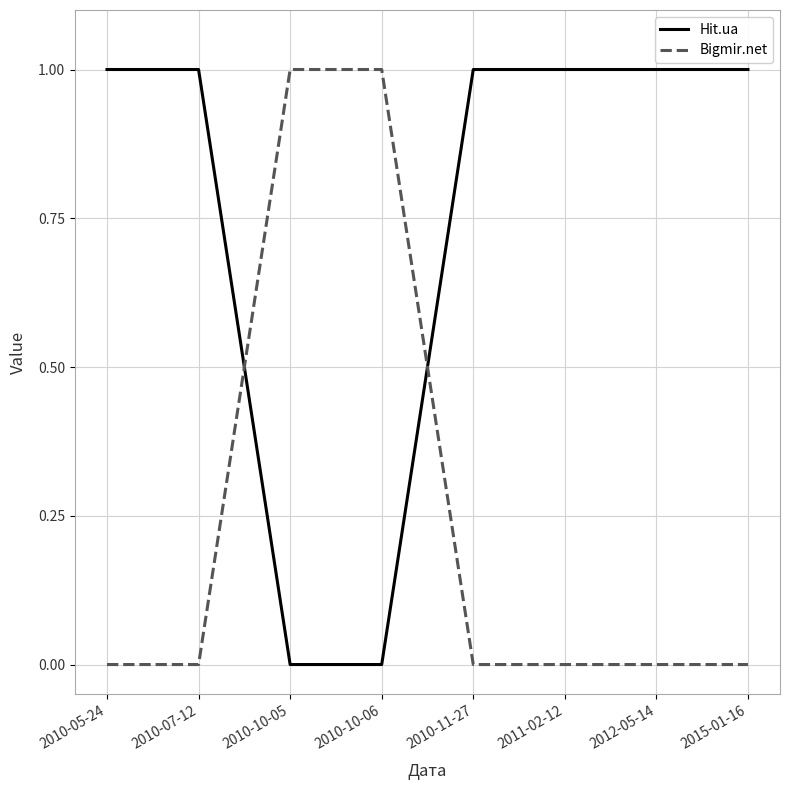

True or false: Hit.ua has a value of -1 at 2010-10-05.

False